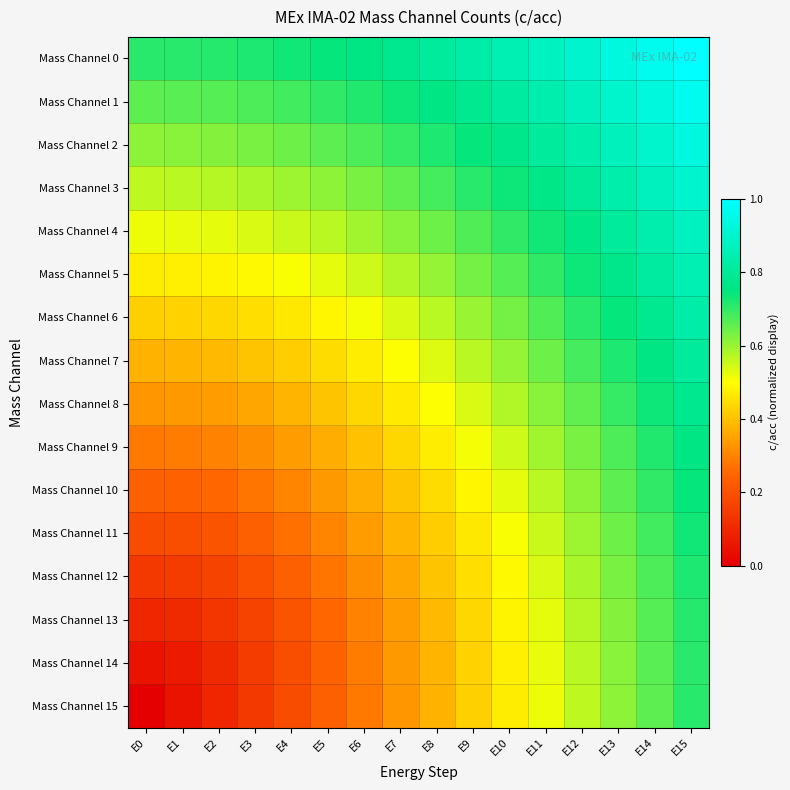

Reading left to right, extract all data points from this chart.

Mass Channel 0: E0=0.7	E1=0.7	E2=0.7	E3=0.7	E4=0.7	E5=0.7	E6=0.8	E7=0.8	E8=0.8	E9=0.8	E10=0.8	E11=0.9	E12=0.9	E13=0.9	E14=1.0	E15=1.0
Mass Channel 1: E0=0.7	E1=0.7	E2=0.7	E3=0.7	E4=0.7	E5=0.7	E6=0.7	E7=0.7	E8=0.8	E9=0.8	E10=0.8	E11=0.8	E12=0.9	E13=0.9	E14=0.9	E15=1.0
Mass Channel 2: E0=0.6	E1=0.6	E2=0.6	E3=0.6	E4=0.6	E5=0.7	E6=0.7	E7=0.7	E8=0.7	E9=0.7	E10=0.8	E11=0.8	E12=0.8	E13=0.9	E14=0.9	E15=0.9
Mass Channel 3: E0=0.6	E1=0.6	E2=0.6	E3=0.6	E4=0.6	E5=0.6	E6=0.6	E7=0.7	E8=0.7	E9=0.7	E10=0.7	E11=0.8	E12=0.8	E13=0.8	E14=0.9	E15=0.9
Mass Channel 4: E0=0.5	E1=0.5	E2=0.5	E3=0.5	E4=0.6	E5=0.6	E6=0.6	E7=0.6	E8=0.6	E9=0.7	E10=0.7	E11=0.7	E12=0.8	E13=0.8	E14=0.8	E15=0.9
Mass Channel 5: E0=0.5	E1=0.5	E2=0.5	E3=0.5	E4=0.5	E5=0.5	E6=0.5	E7=0.6	E8=0.6	E9=0.6	E10=0.7	E11=0.7	E12=0.7	E13=0.8	E14=0.8	E15=0.8
Mass Channel 6: E0=0.4	E1=0.4	E2=0.4	E3=0.4	E4=0.5	E5=0.5	E6=0.5	E7=0.5	E8=0.6	E9=0.6	E10=0.6	E11=0.7	E12=0.7	E13=0.7	E14=0.8	E15=0.8
Mass Channel 7: E0=0.4	E1=0.4	E2=0.4	E3=0.4	E4=0.4	E5=0.4	E6=0.5	E7=0.5	E8=0.5	E9=0.6	E10=0.6	E11=0.6	E12=0.7	E13=0.7	E14=0.8	E15=0.8
Mass Channel 8: E0=0.3	E1=0.3	E2=0.3	E3=0.4	E4=0.4	E5=0.4	E6=0.4	E7=0.5	E8=0.5	E9=0.5	E10=0.6	E11=0.6	E12=0.7	E13=0.7	E14=0.7	E15=0.8
Mass Channel 9: E0=0.3	E1=0.3	E2=0.3	E3=0.3	E4=0.3	E5=0.4	E6=0.4	E7=0.4	E8=0.5	E9=0.5	E10=0.5	E11=0.6	E12=0.6	E13=0.7	E14=0.7	E15=0.8
Mass Channel 10: E0=0.2	E1=0.2	E2=0.3	E3=0.3	E4=0.3	E5=0.3	E6=0.4	E7=0.4	E8=0.4	E9=0.5	E10=0.5	E11=0.6	E12=0.6	E13=0.7	E14=0.7	E15=0.7
Mass Channel 11: E0=0.2	E1=0.2	E2=0.2	E3=0.2	E4=0.3	E5=0.3	E6=0.3	E7=0.4	E8=0.4	E9=0.5	E10=0.5	E11=0.6	E12=0.6	E13=0.6	E14=0.7	E15=0.7
Mass Channel 12: E0=0.1	E1=0.1	E2=0.2	E3=0.2	E4=0.2	E5=0.3	E6=0.3	E7=0.4	E8=0.4	E9=0.4	E10=0.5	E11=0.5	E12=0.6	E13=0.6	E14=0.7	E15=0.7
Mass Channel 13: E0=0.1	E1=0.1	E2=0.1	E3=0.2	E4=0.2	E5=0.3	E6=0.3	E7=0.3	E8=0.4	E9=0.4	E10=0.5	E11=0.5	E12=0.6	E13=0.6	E14=0.7	E15=0.7
Mass Channel 14: E0=0.0	E1=0.1	E2=0.1	E3=0.1	E4=0.2	E5=0.2	E6=0.3	E7=0.3	E8=0.4	E9=0.4	E10=0.5	E11=0.5	E12=0.6	E13=0.6	E14=0.7	E15=0.7
Mass Channel 15: E0=0.0	E1=0.0	E2=0.1	E3=0.1	E4=0.2	E5=0.2	E6=0.3	E7=0.3	E8=0.4	E9=0.4	E10=0.5	E11=0.5	E12=0.6	E13=0.6	E14=0.7	E15=0.7